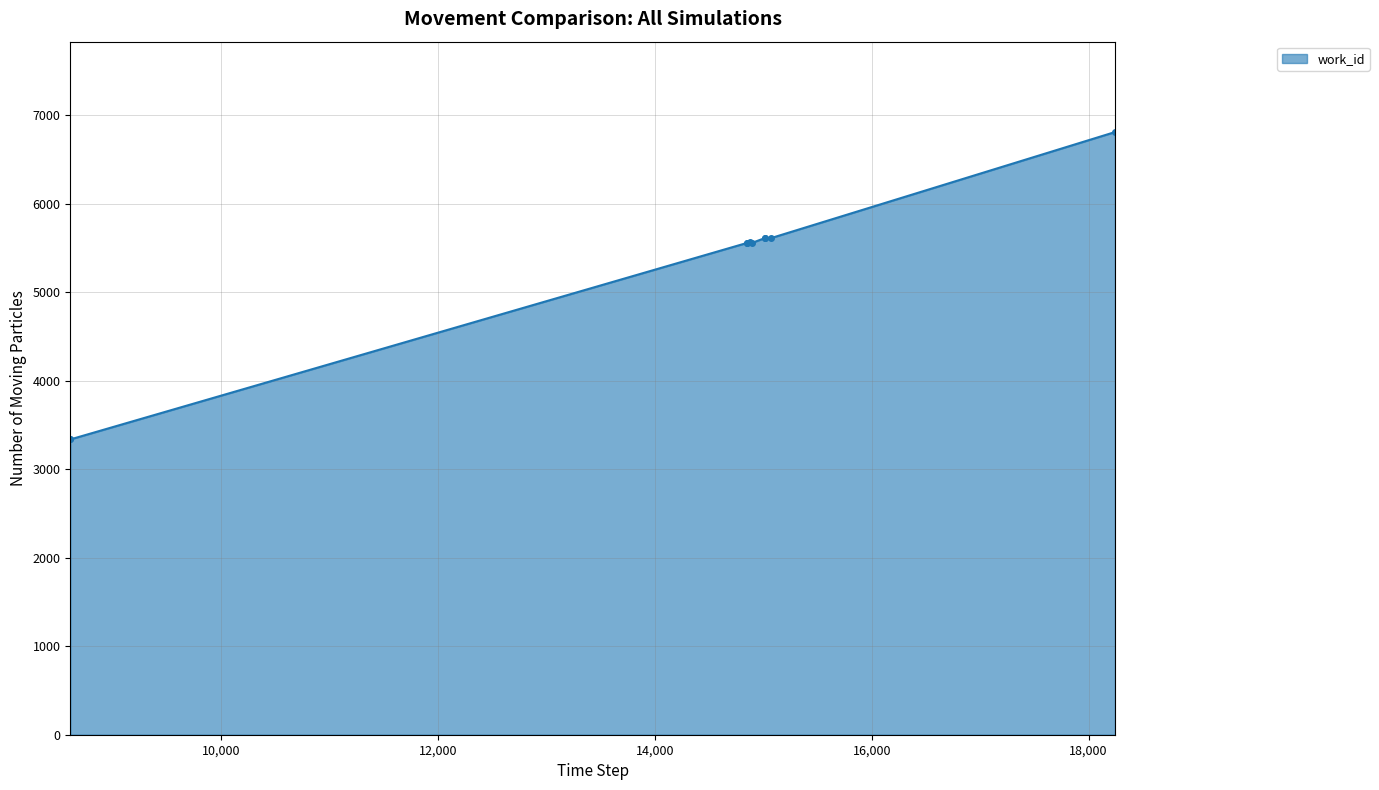

What is the value of the 9th point from the left?

5614